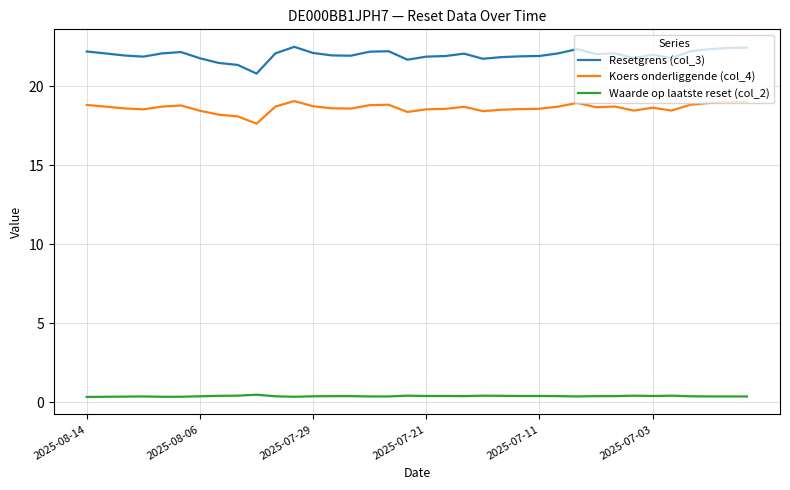

True or false: Koers onderliggende (col_4) and Resetgrens (col_3) cross at least once.

False